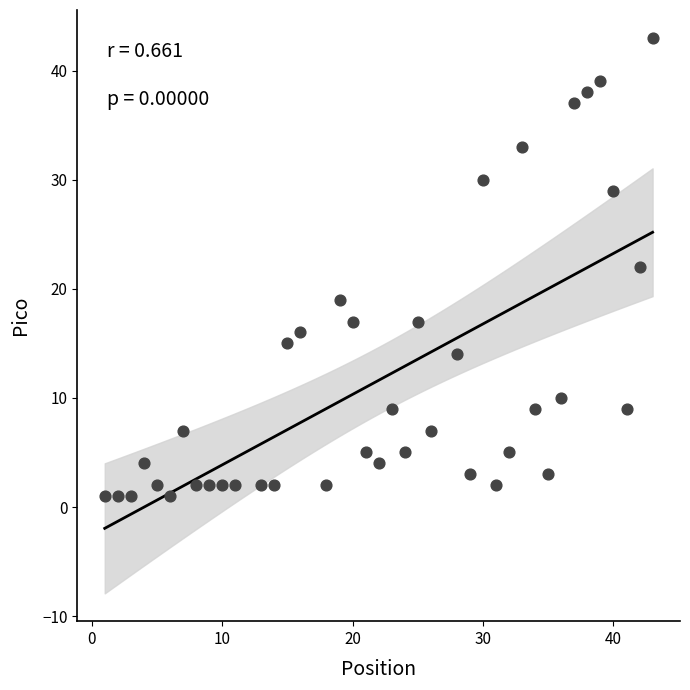

What is the range of Y values (max minus min)?

42